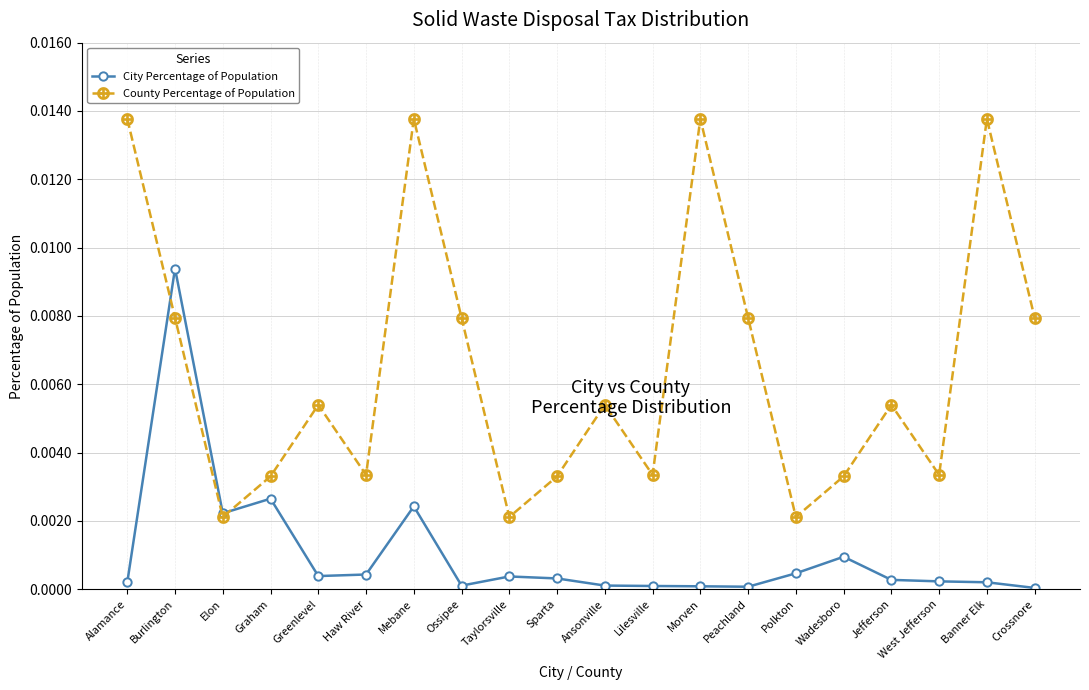

Rank the series by their average value, from highest to lowest.

County Percentage of Population, City Percentage of Population